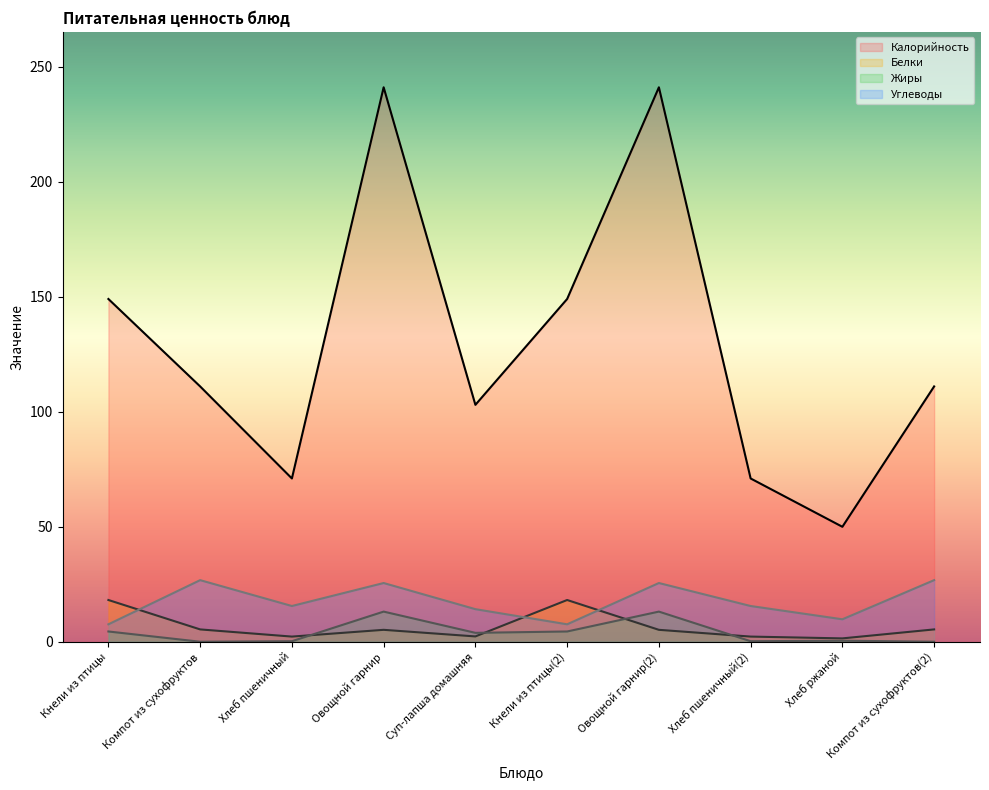

At which category does Белки reach its first local valley?

Хлеб пшеничный